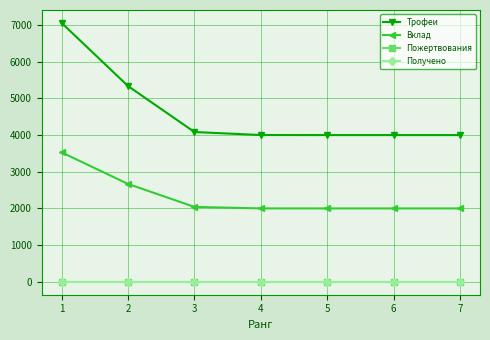

Is this an area chart (filled region under the line)?

No